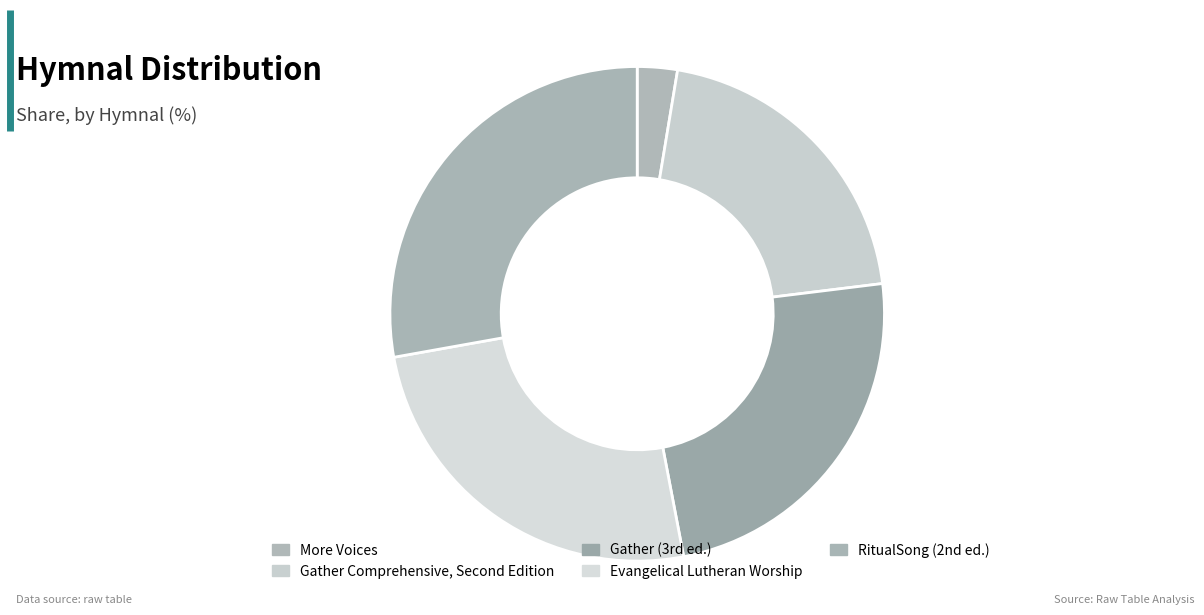

Which category has the biggest portion of the pie?

RitualSong (2nd ed.)